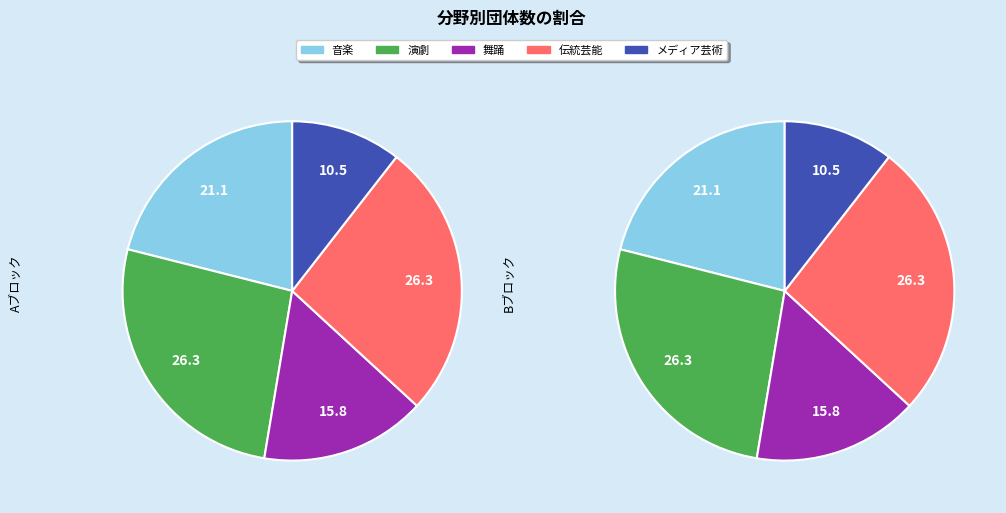

To the nearest percent, what is the difference between the メディア芸術 and 伝統芸能 slice percentages?

16%